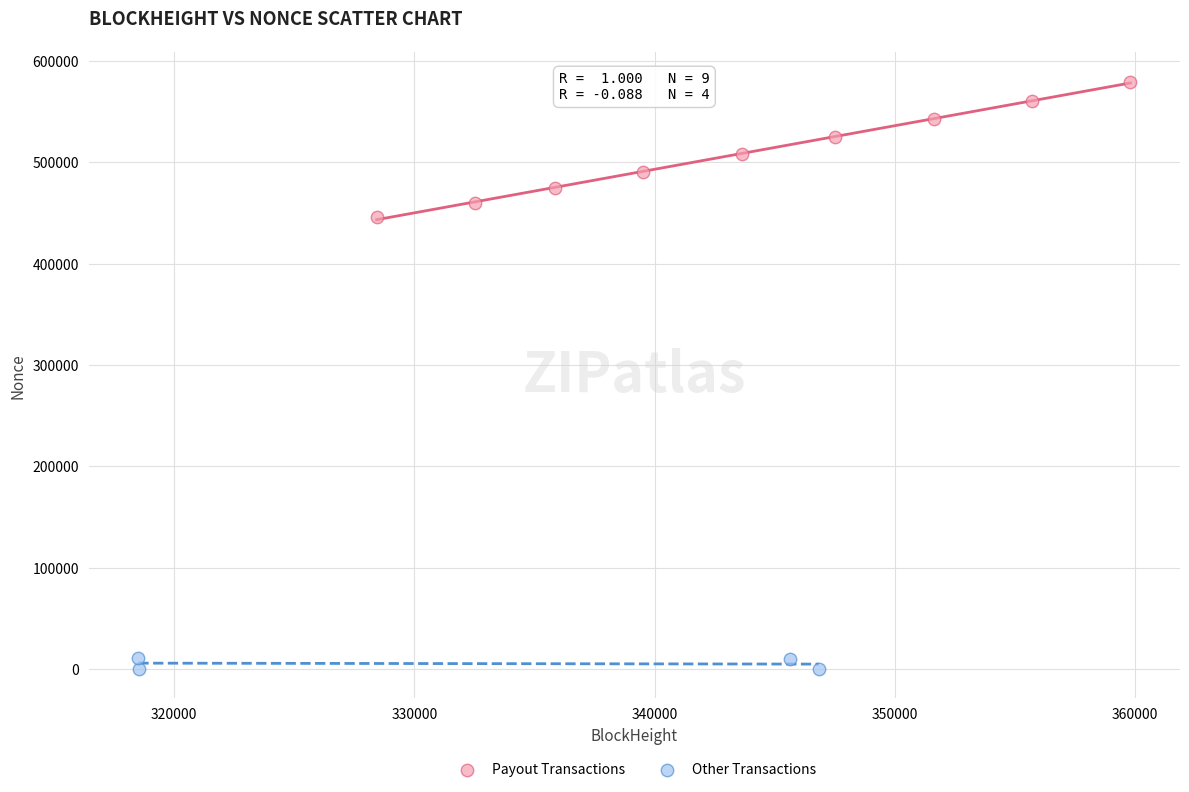

Which series reaches the maximum Y coordinate?

Payout Transactions